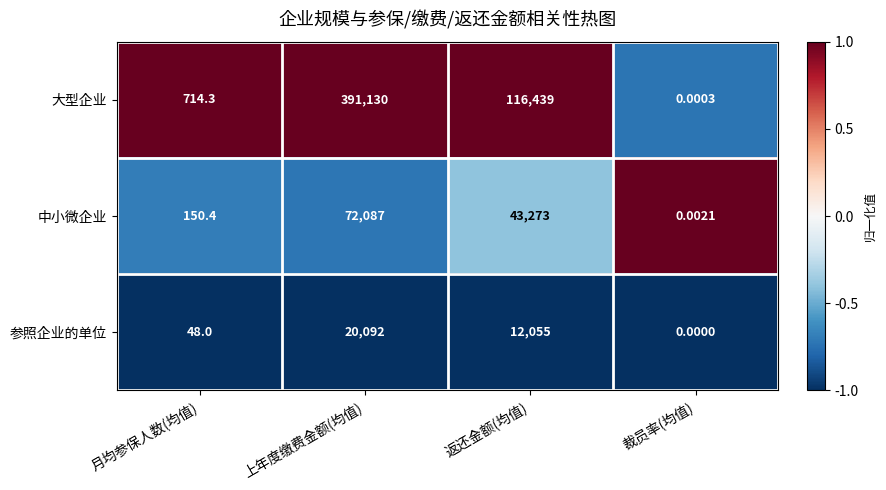

At how many categories does at least one series exceed 0?

4